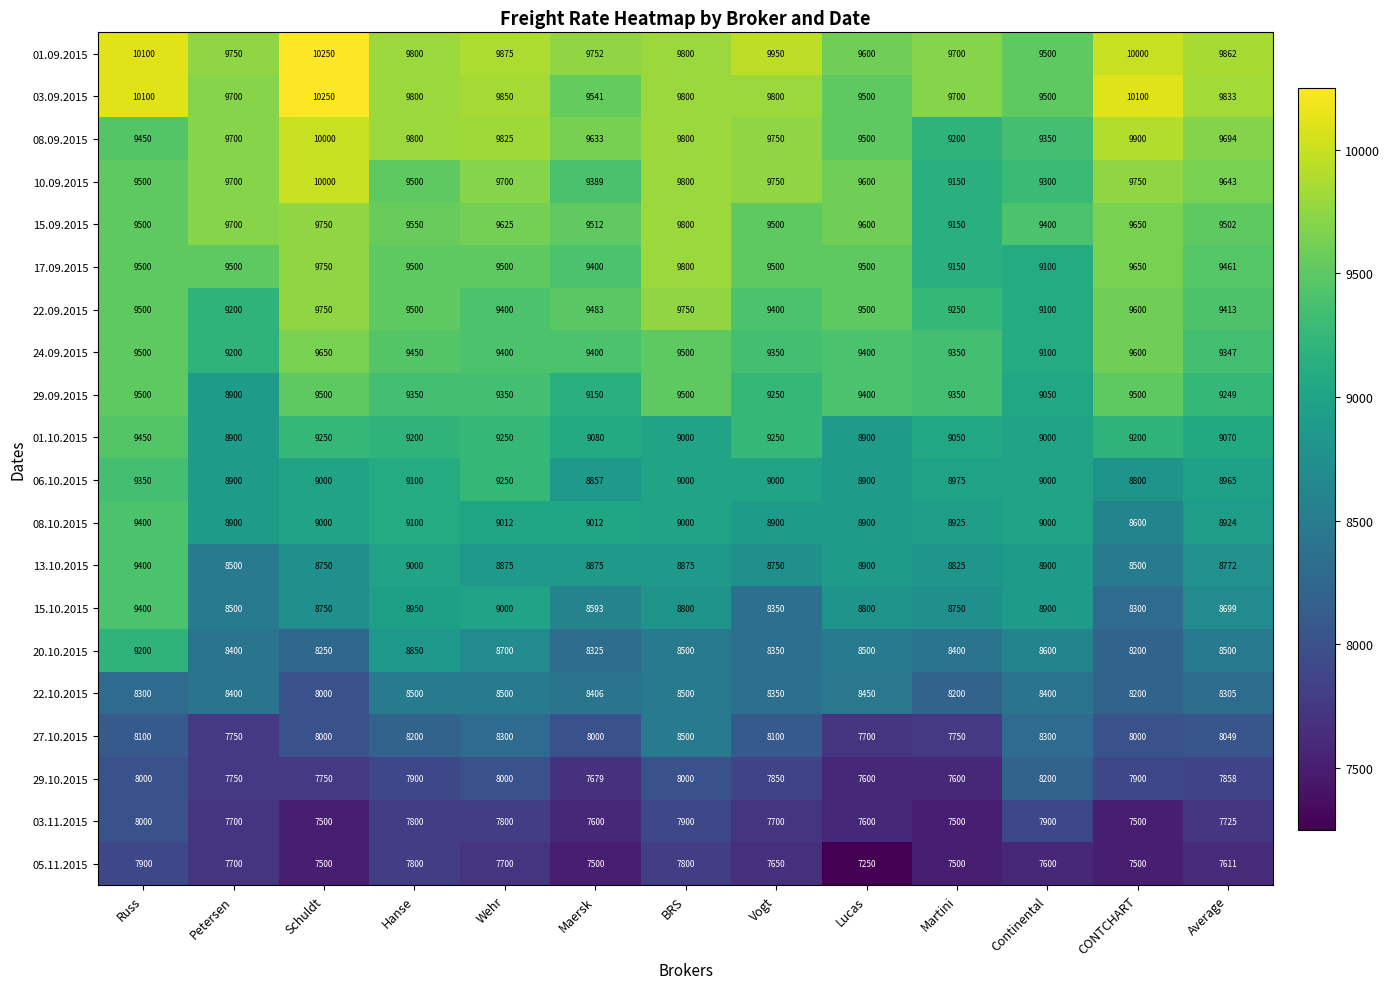

True or false: 15.10.2015 has a value of 3573 at Martini.

False